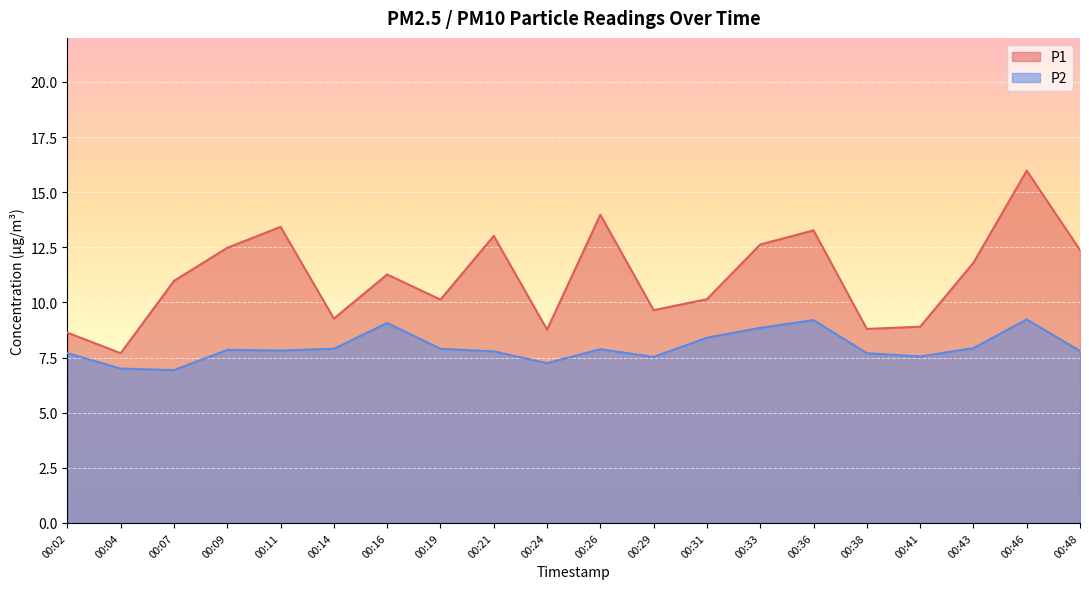

Where is the first local minimum for P1?

00:04